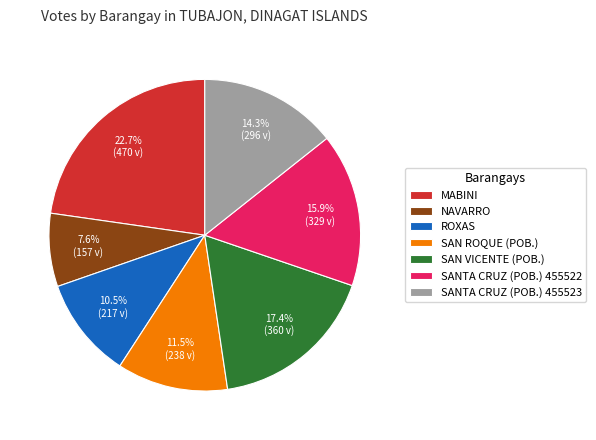

What percentage is NOT represented by SANTA CRUZ (POB.) 455523?

85.7%